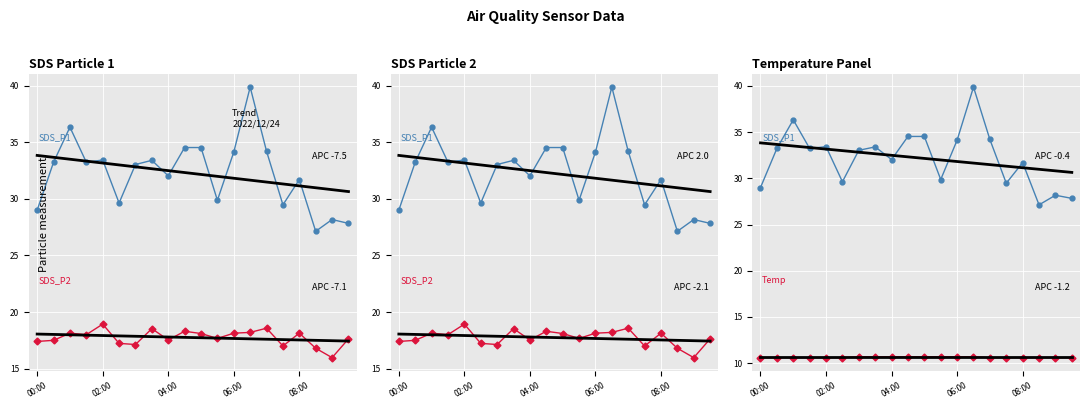

Where is SDS_P1_trend nearest to the value 32?

11